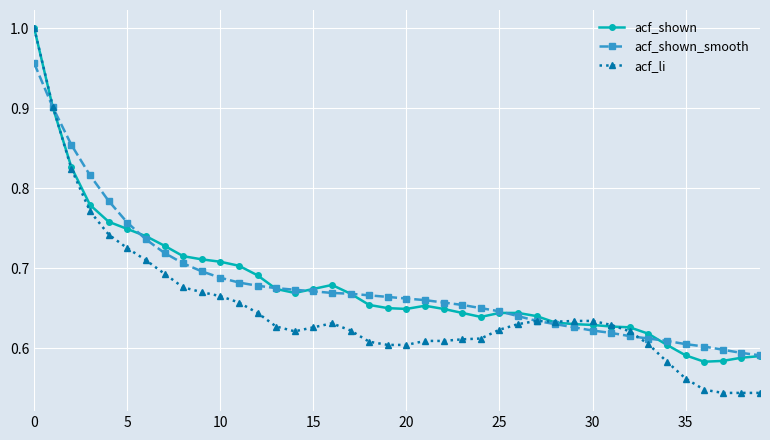

What is the sum of all acf_shown_smooth values?

27.2